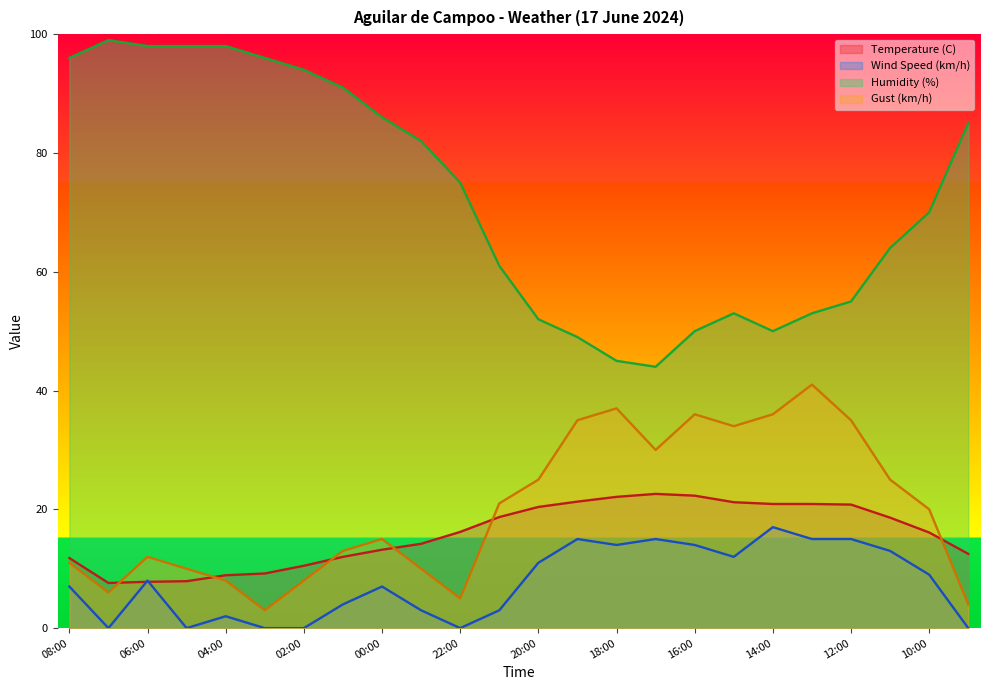

Is it true that Wind Speed (km/h) equals 23.3 at 19:00?

False